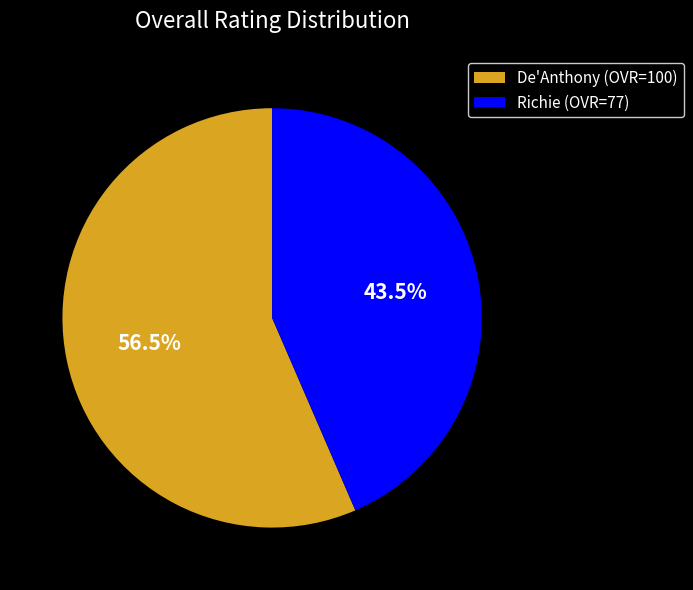

How many slices are in this pie chart?

2